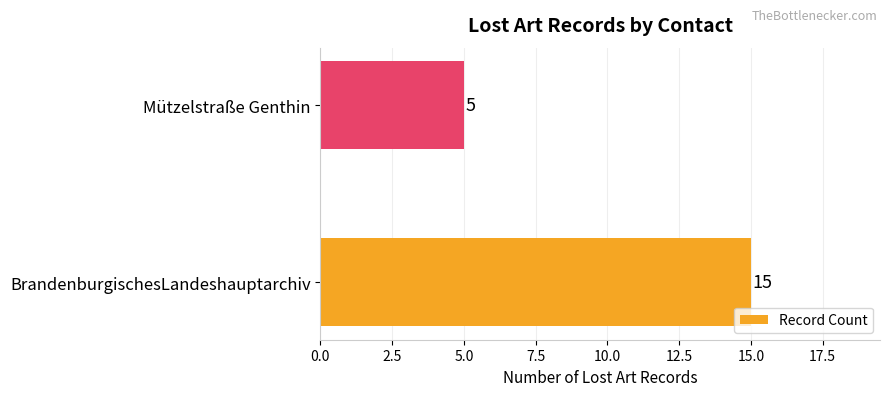

Does the chart contain stacked bars?

No